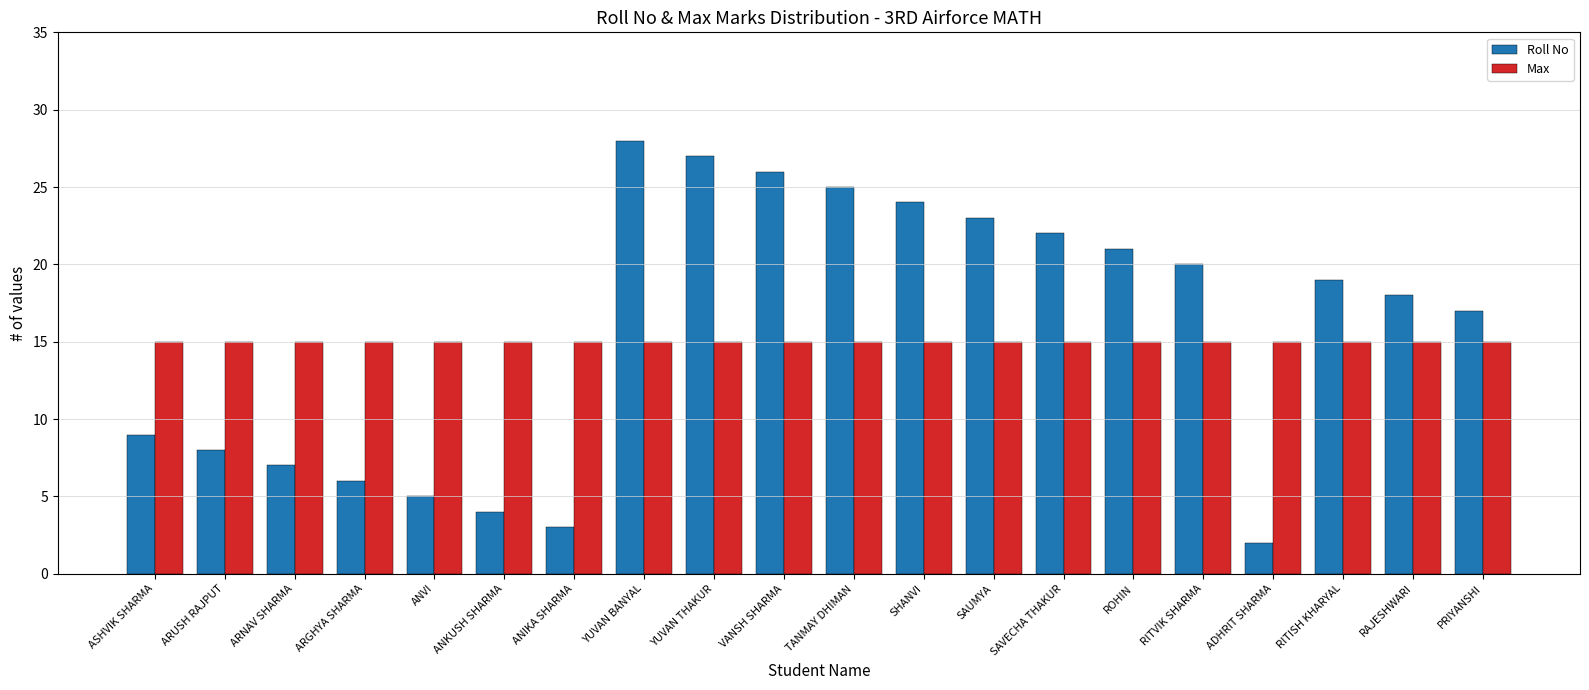

What position from the left is VANSH SHARMA?

10